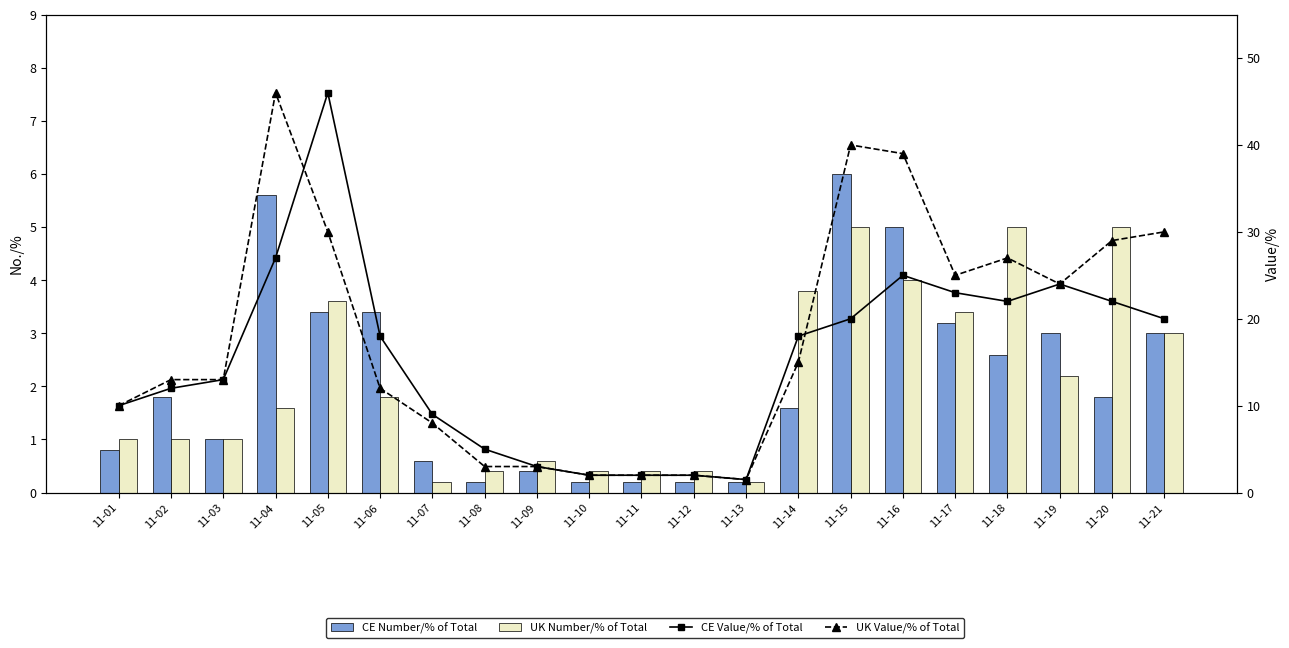

Count the number of data series in this chart.

4